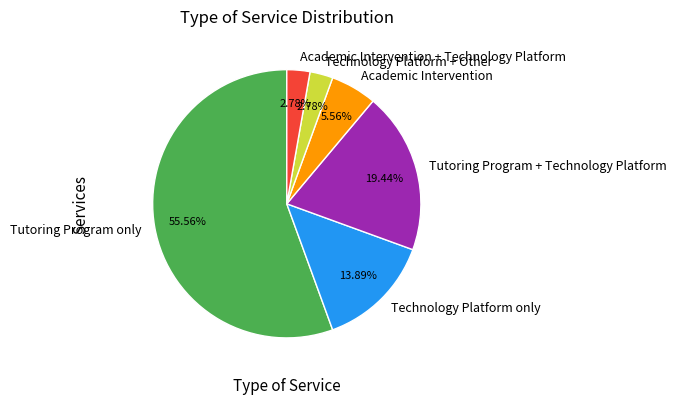

Do Technology Platform + Other and Academic Intervention + Technology Platform together represent more than half of the pie?

No